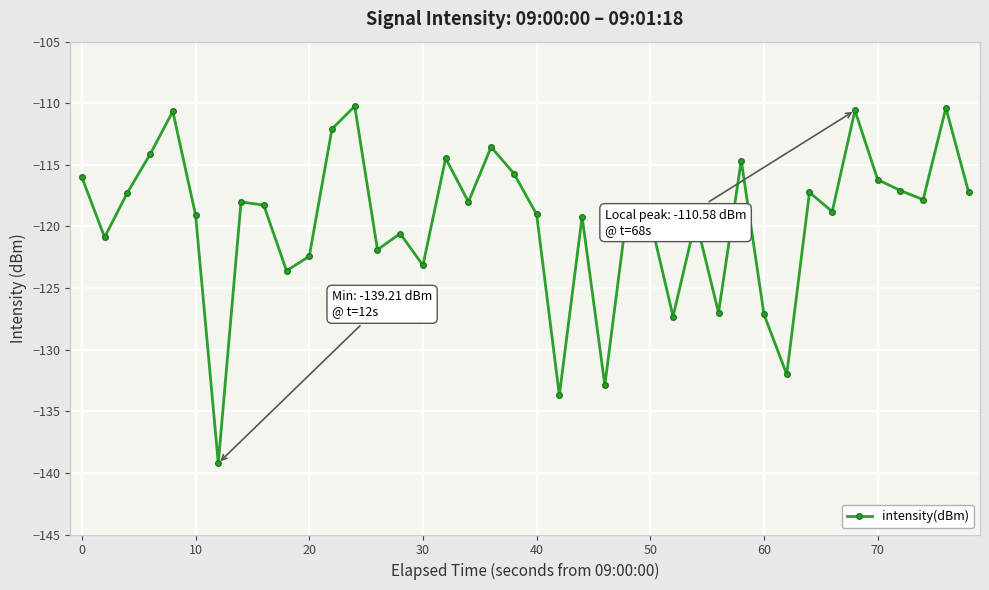

What is the minimum value shown in the chart?

-139.2